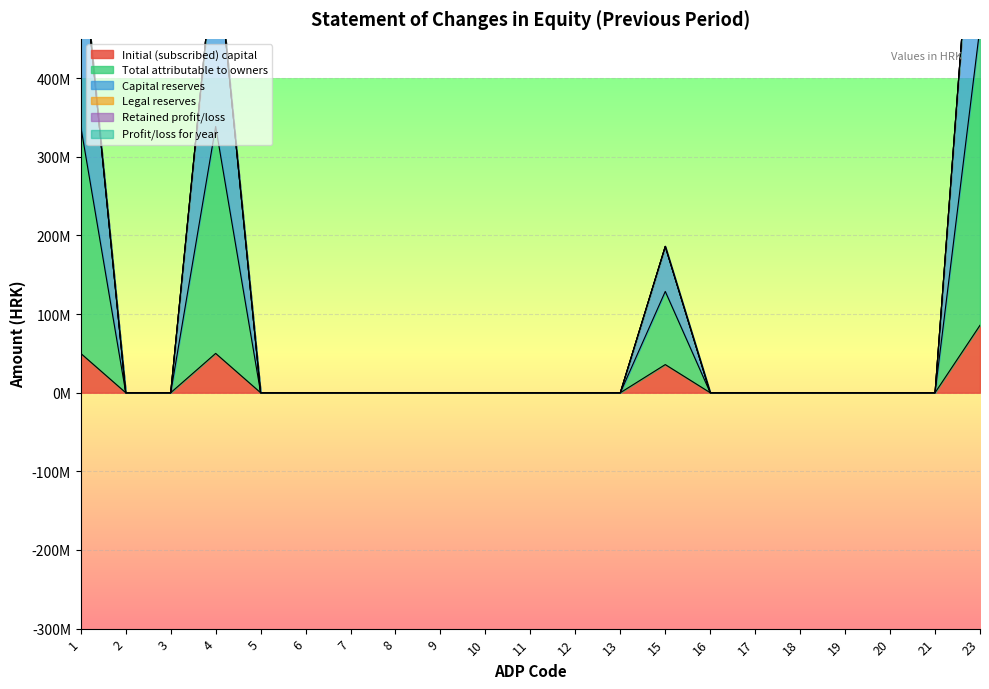

What is the spread (max minus min) of values at 23?

675248552